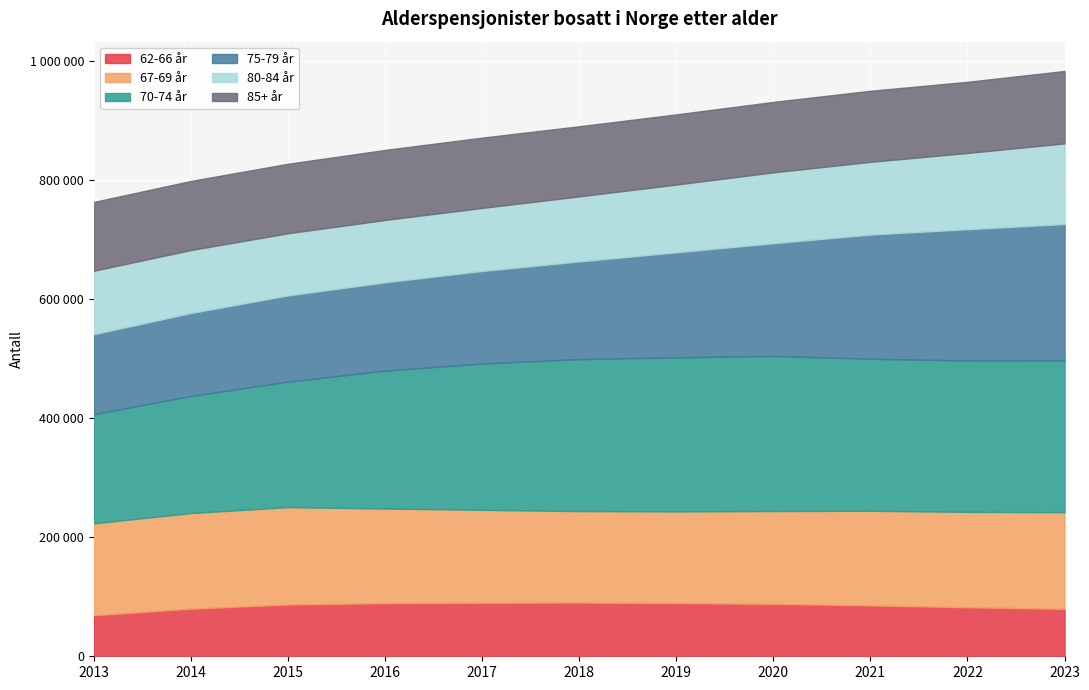

True or false: 80-84 år and 70-74 år intersect in this chart.

False